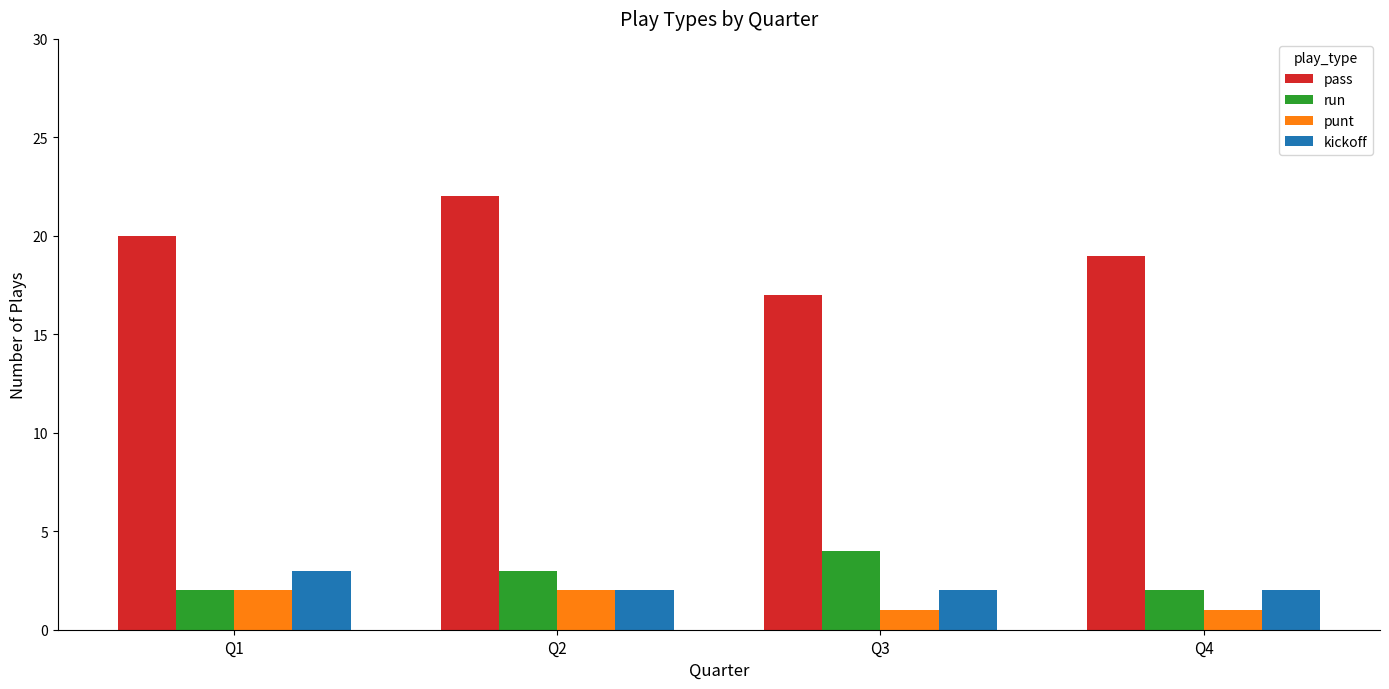

Is the value of kickoff at Q1 greater than the value of pass at Q4?

No